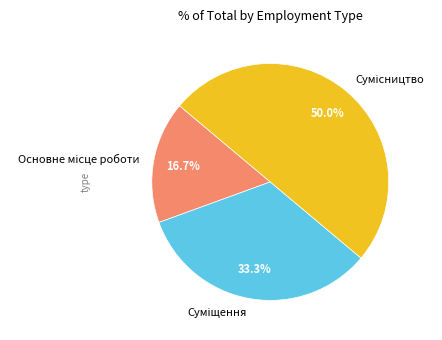

Between Суміщення and Сумісництво, which is larger?

Сумісництво